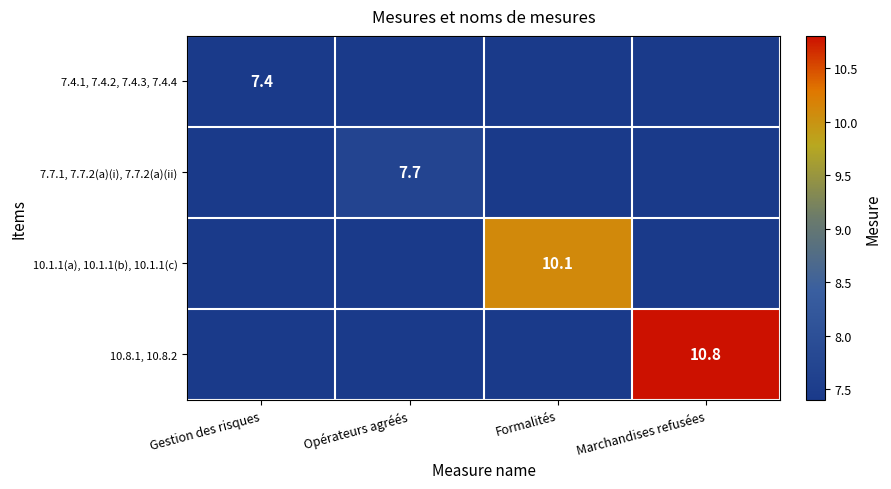

The value of 7.7.1, 7.7.2(a)(i), 7.7.2(a)(ii) at Opérateurs agréés is 7.7. True or false?

True